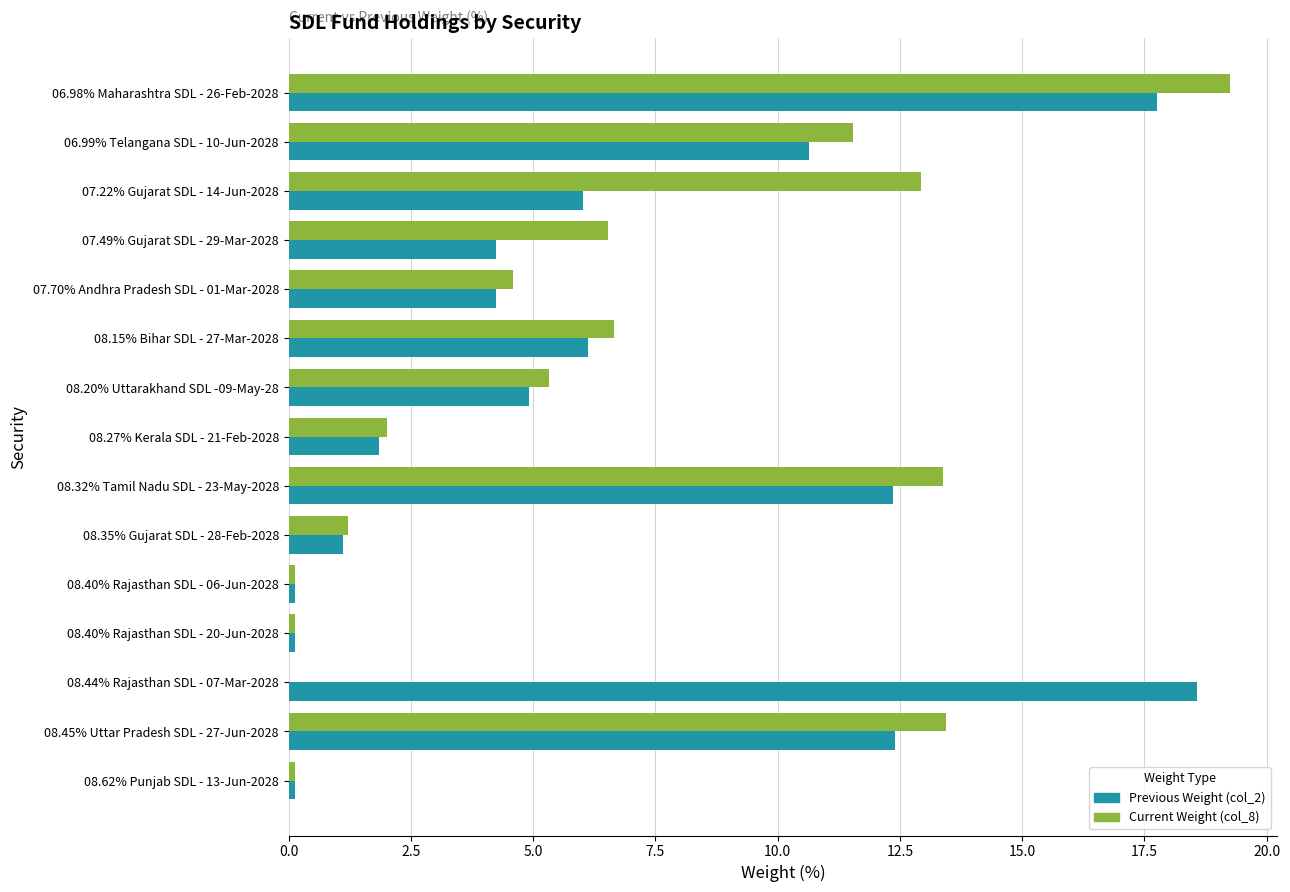

Which label corresponds to the largest value in the chart?

06.98% Maharashtra SDL - 26-Feb-2028